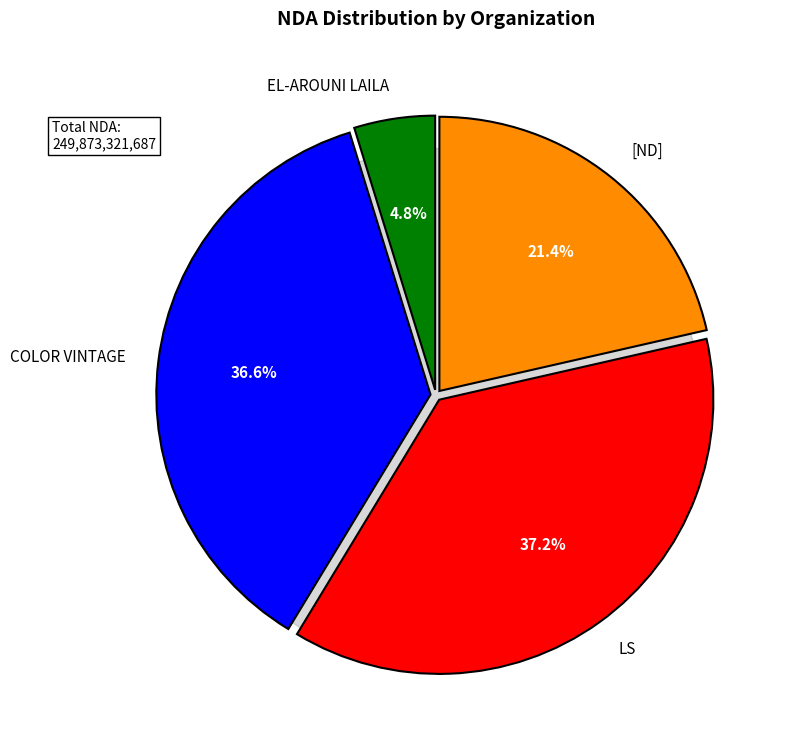

Count the number of slices in the pie.

4